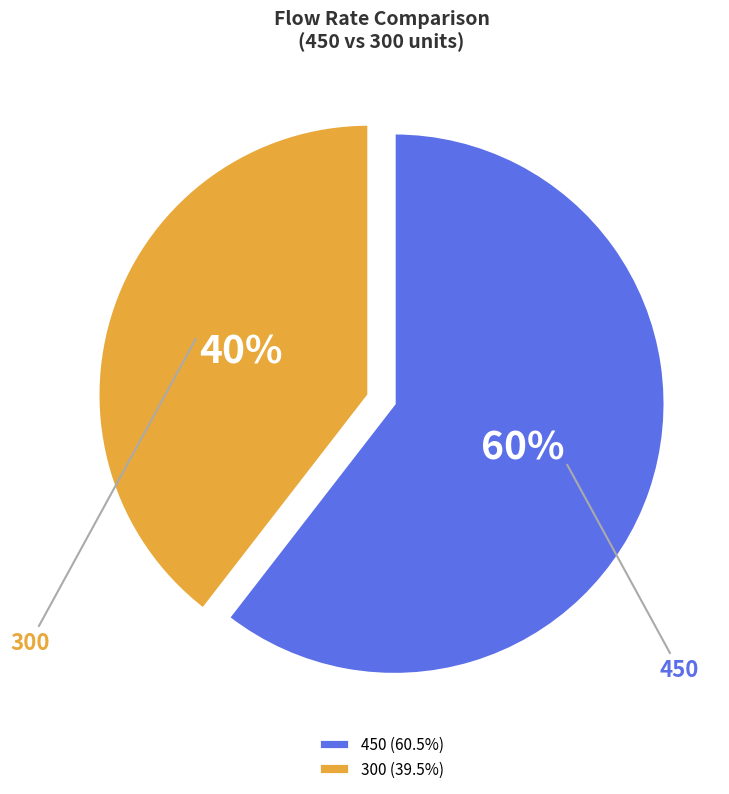

Between 300 and 450, which is larger?

450